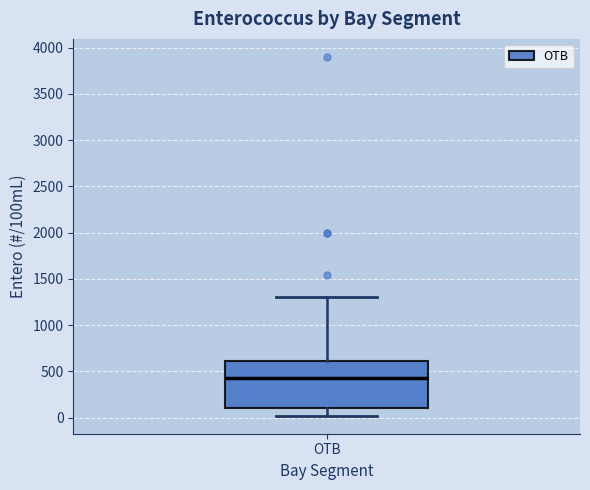

Where is the lower edge of the box for OTB on the y-axis? The values are not printed on the chart, so give them approximately, as read against the axis.

100